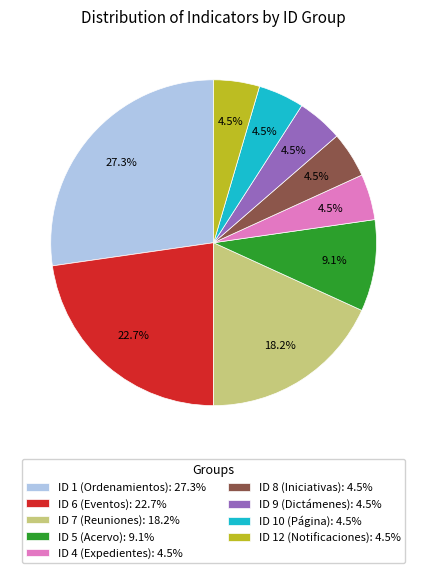

Approximately how many times larger is the value at ID 7 (Reuniones): 18.2% compared to ID 9 (Dictámenes): 4.5%?

4.0